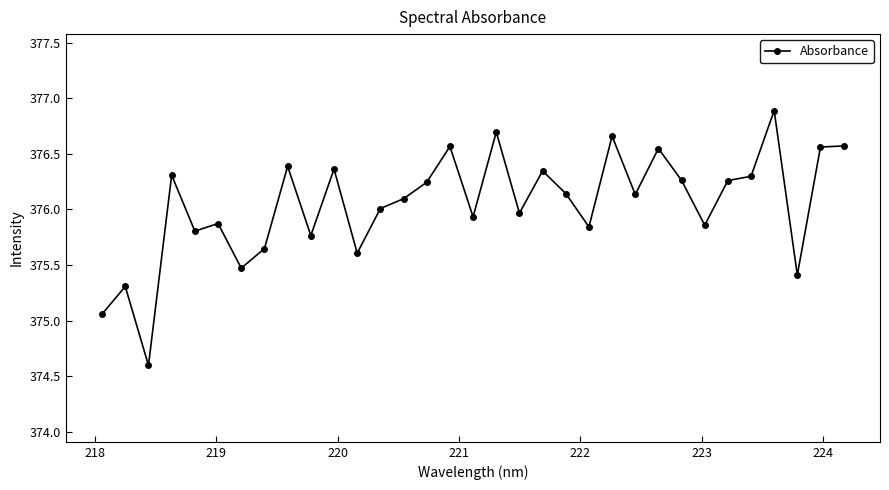

True or false: there are more than 2 points higher than both neighbors.

True